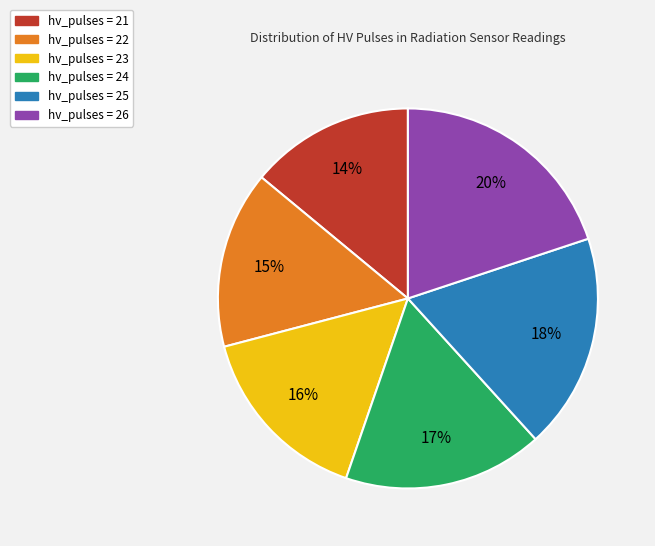

Does any single category account for the majority?

No